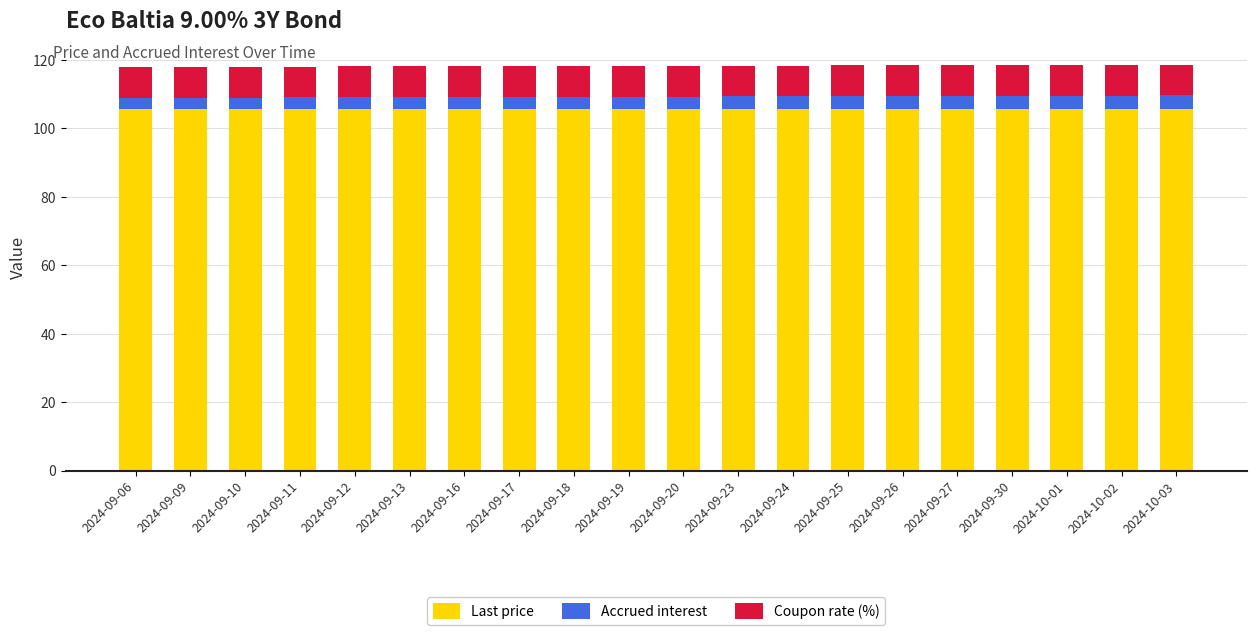

True or false: Last price has a value of 105.7 at 2024-09-26.

True